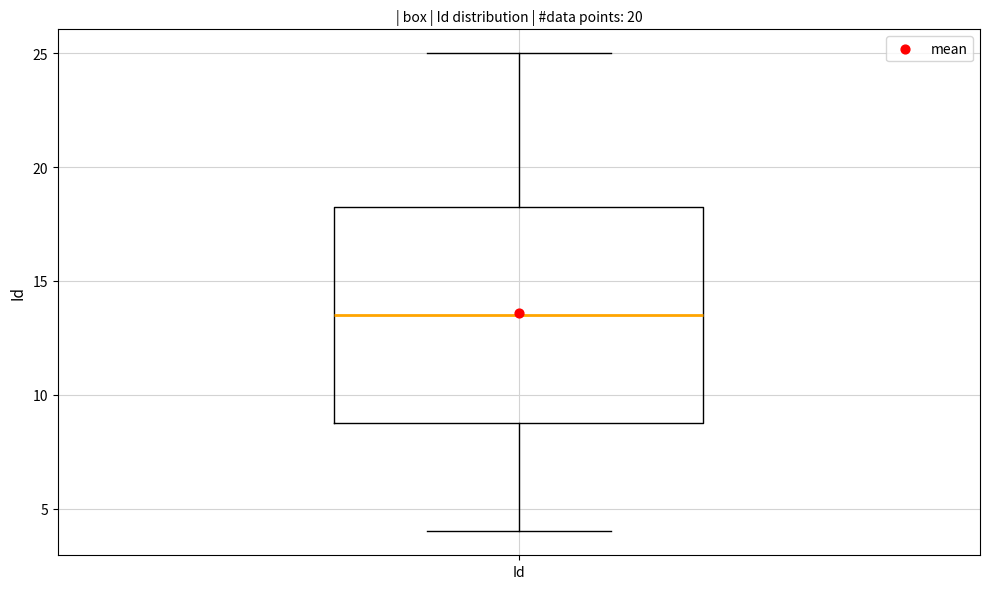

Read this box plot against the y-axis: the position of the median line, the range covered by the box, and the ends of both whiskers. The values are not printed on the chart, so give them approximately, as read against the axis.

median 13.5, box 9.0 to 18.5, whiskers 4.0 to 25.0